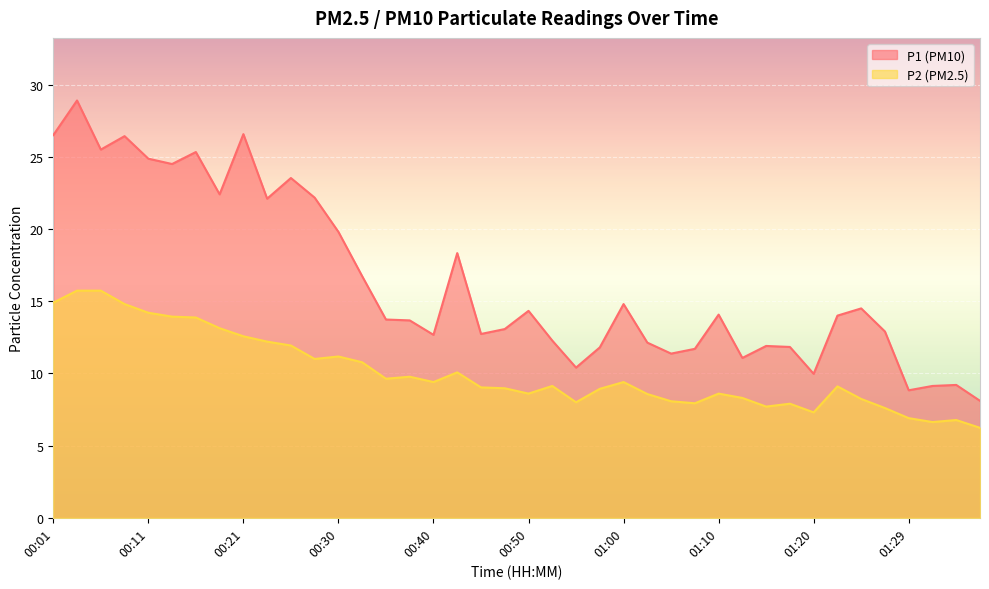

True or false: P2 and P1 cross at least once.

False